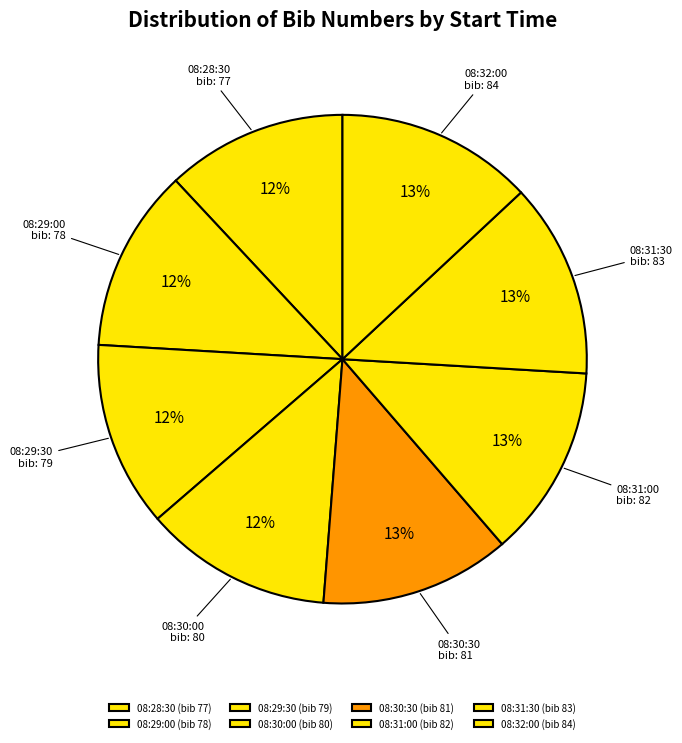

How many slices are in this pie chart?

8